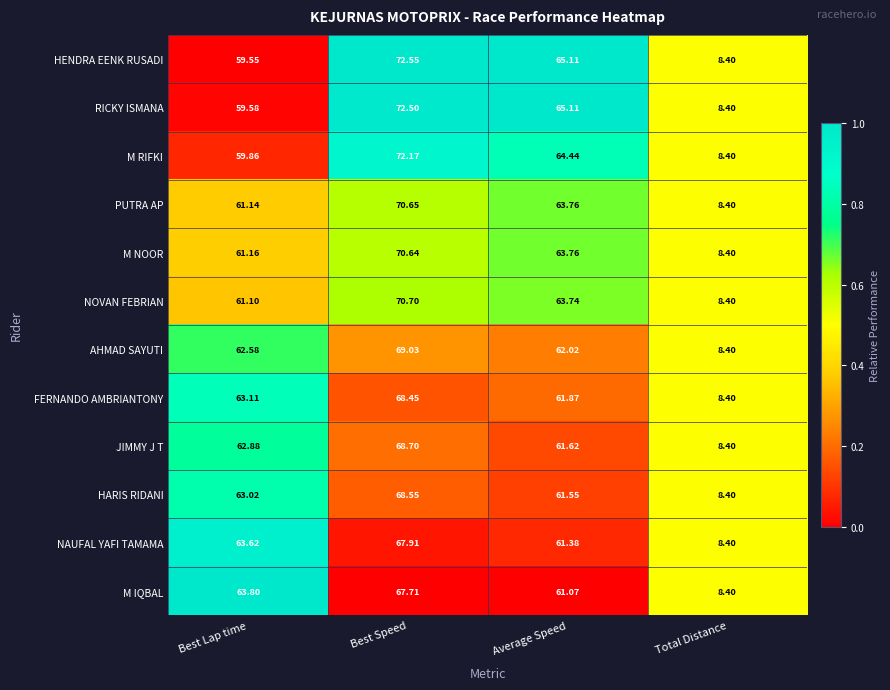

List the labels in order of PUTRA AP value, largest first.

Best Speed, Average Speed, Best Lap time, Total Distance